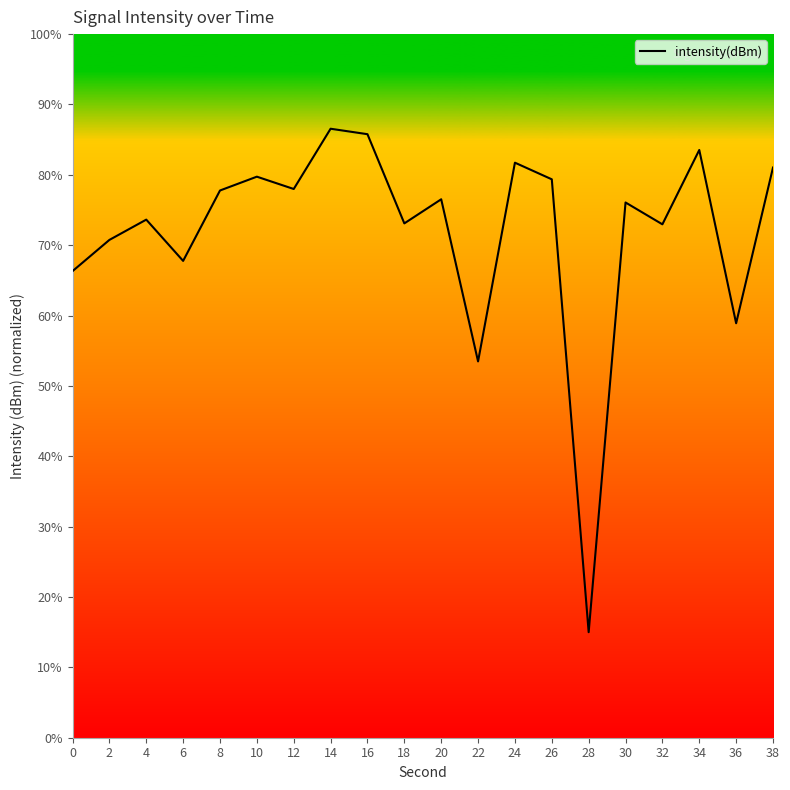

What is the greatest value displayed?

86.6